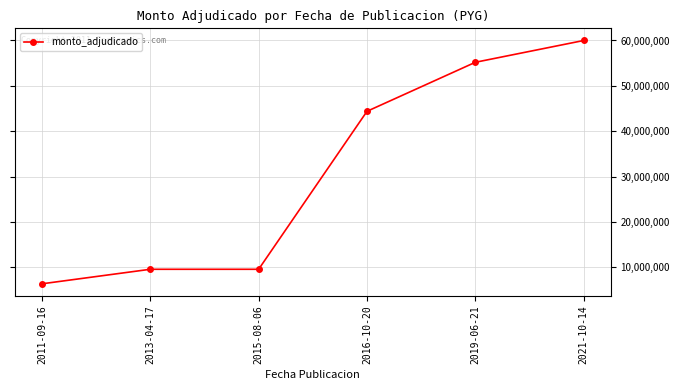

What is the difference between the maximum and minimum values?

53600000